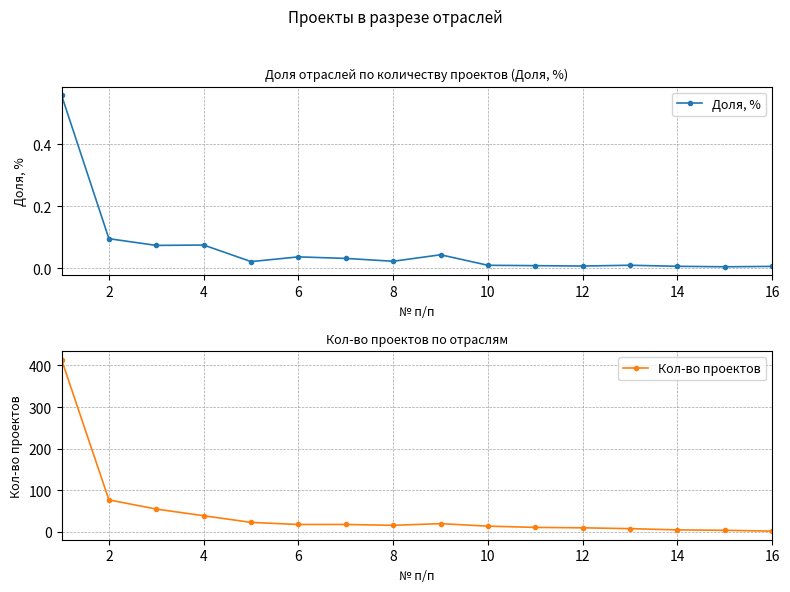

Does the chart have visible grid lines?

Yes